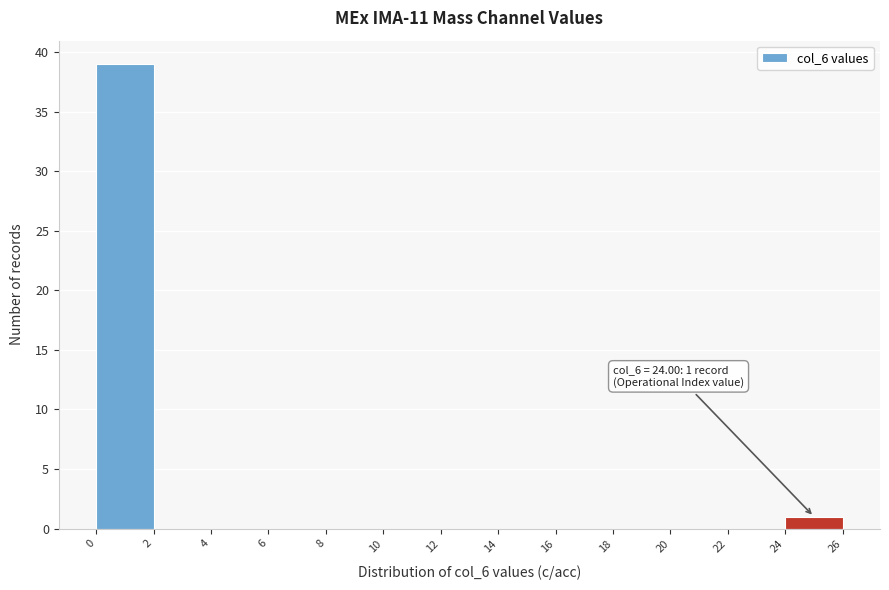

Which range on the x-axis has the tallest bar?

0 to 2